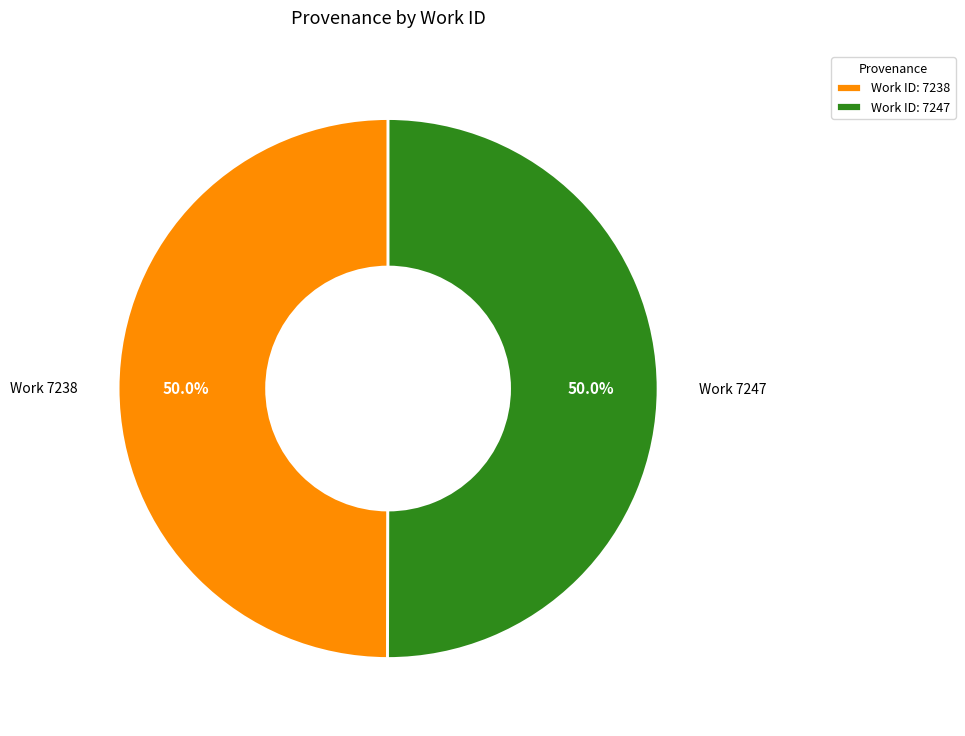

Count the number of slices in the pie.

2